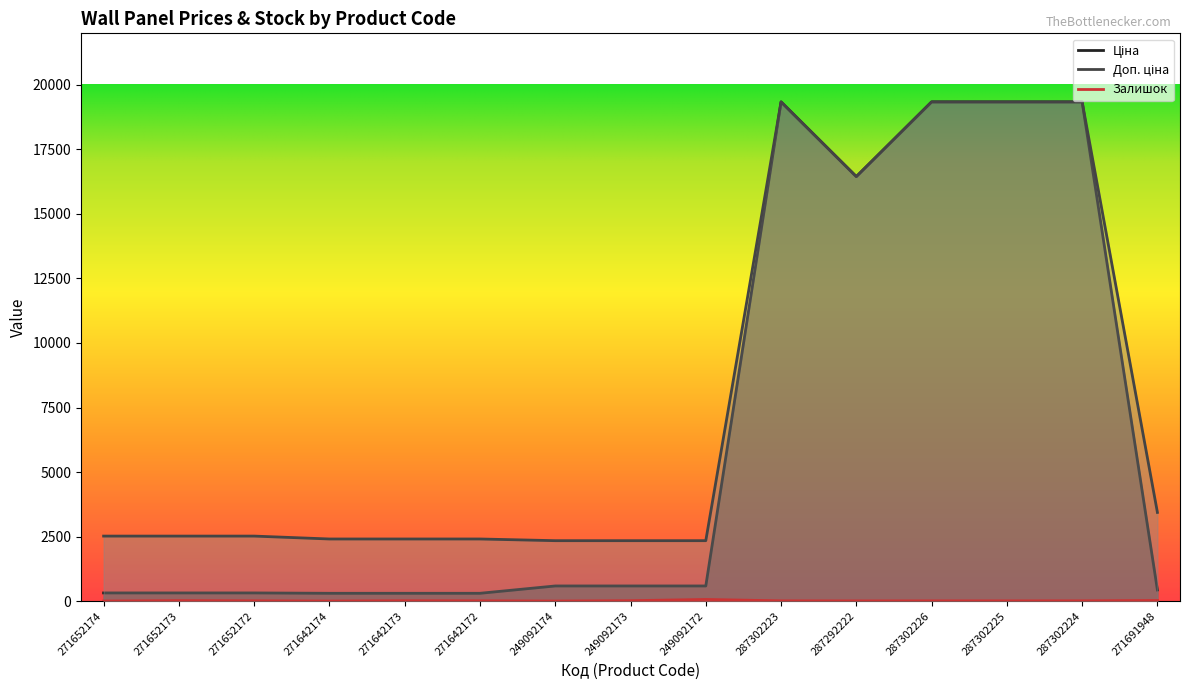

List the series in order of their overall mean, lowest first.

Залишок, Ціна, Доп. ціна